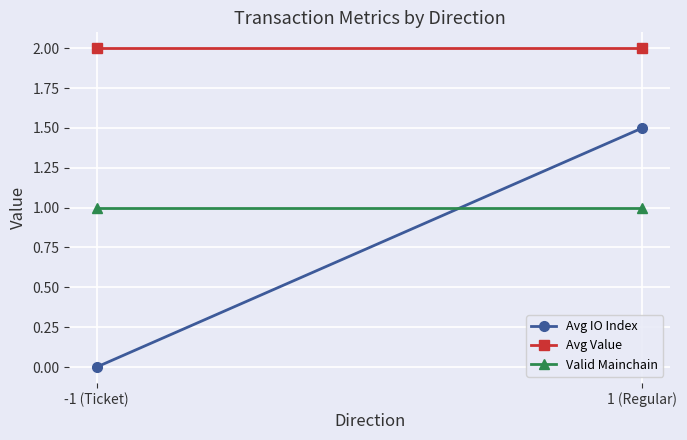

What is the label of the 1st point from the left?

-1 (Ticket)